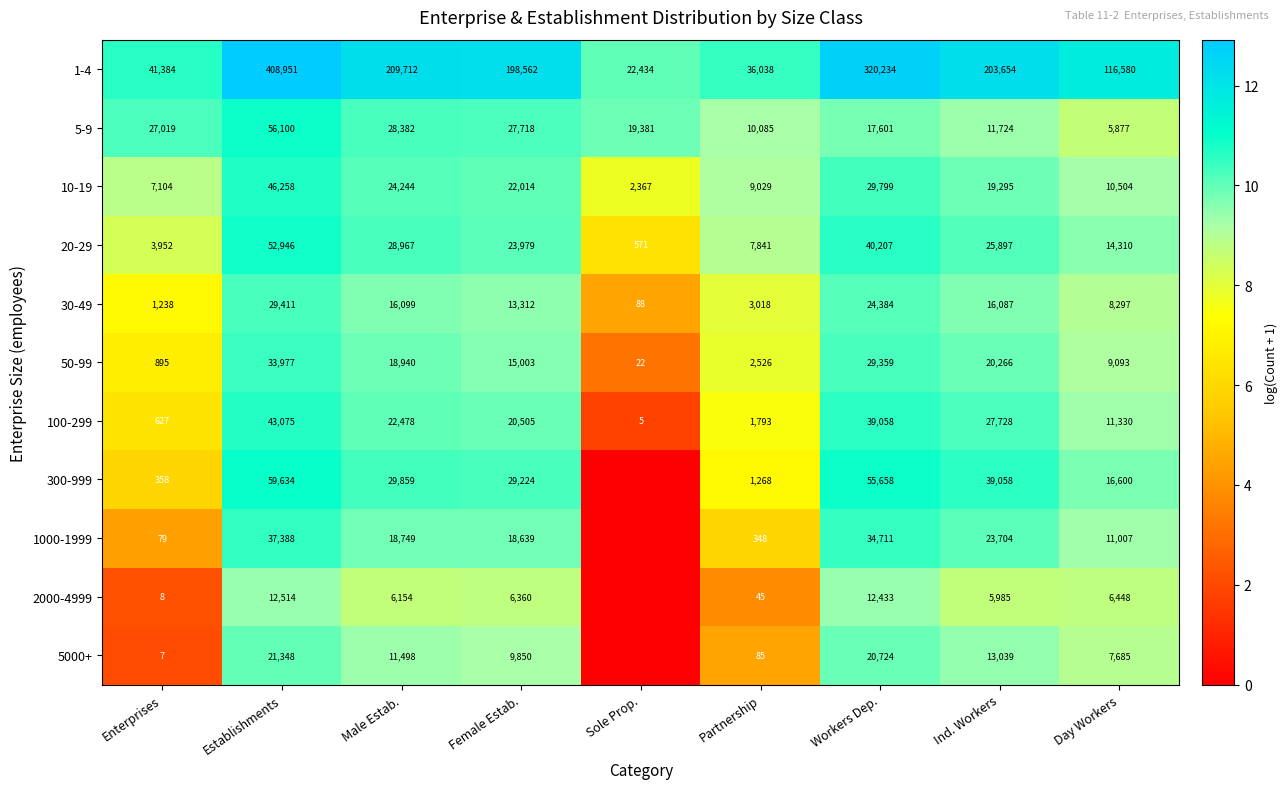

What is the difference between the highest and lowest values at Male Estab.?

203558